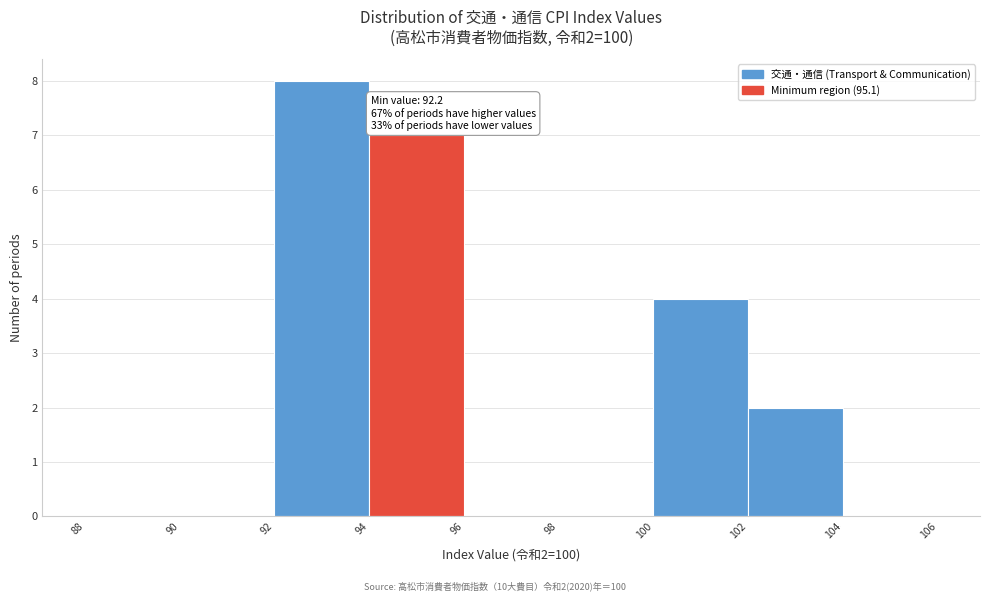

Which range on the x-axis has the tallest bar?

92 to 94